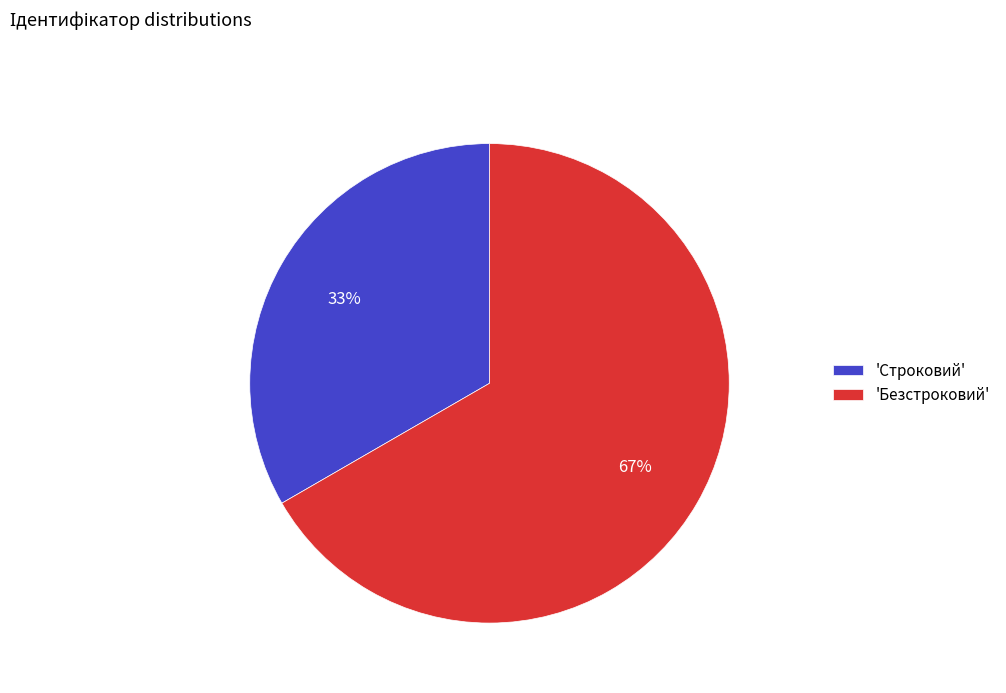

Is it true that 'Безстроковий' is 81% of the pie?

False